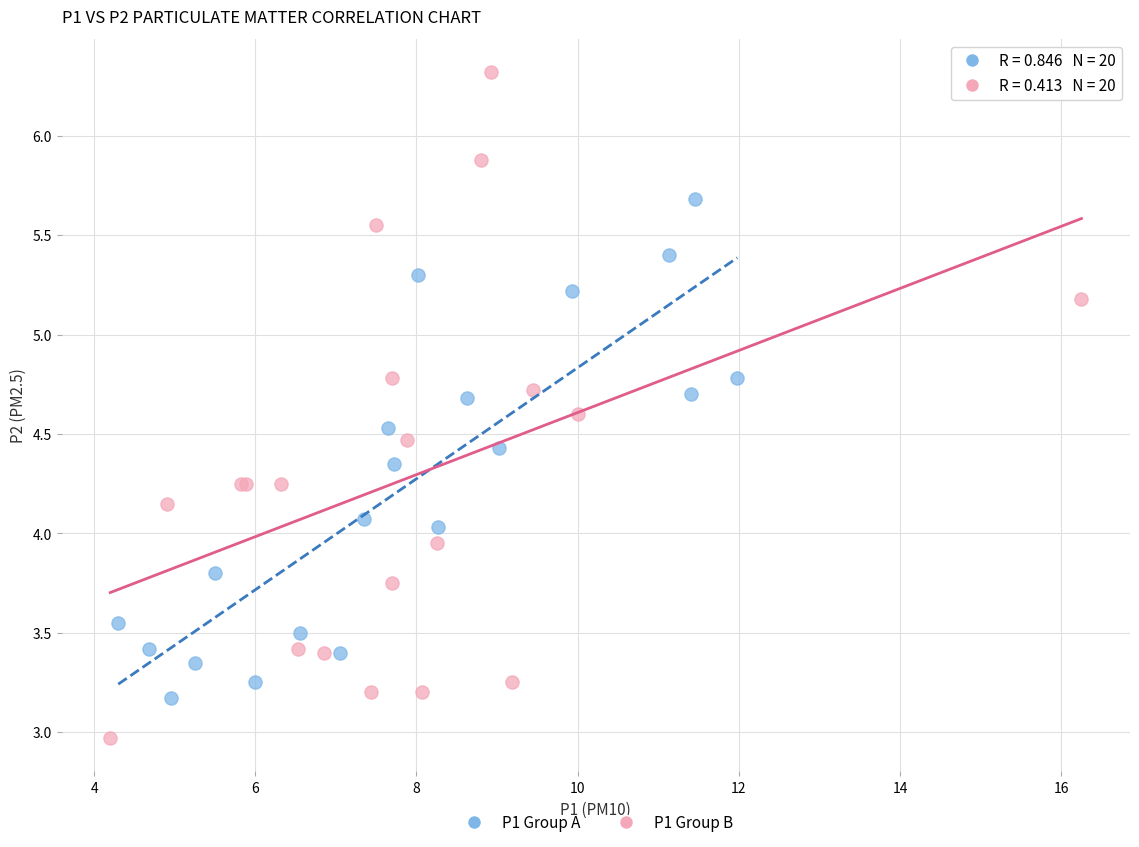

Which series has the widest spread of Y values?

P1 Group B